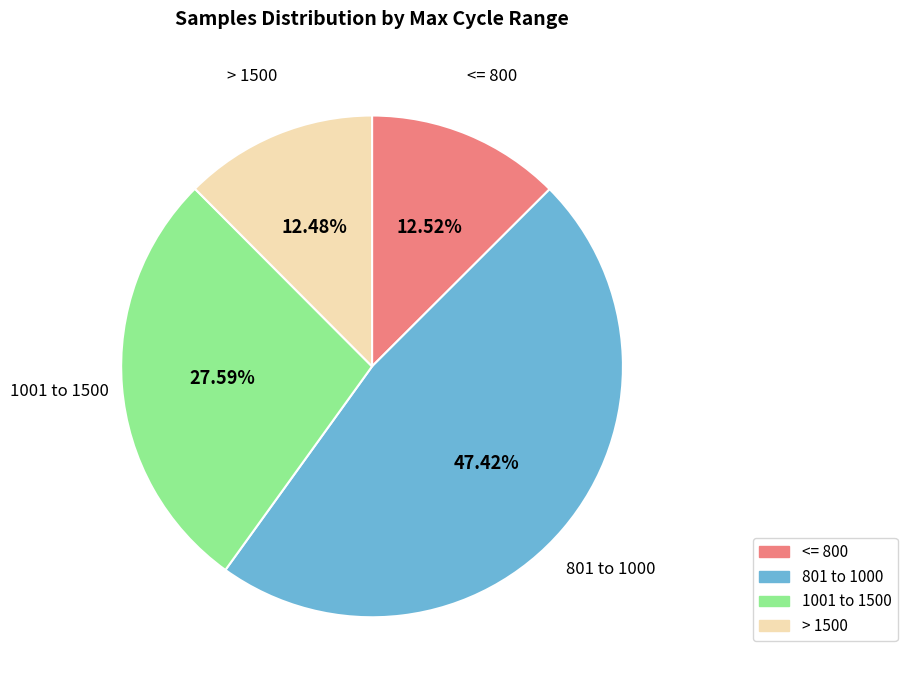

Approximately how many times larger is the value at <= 800 compared to > 1500?

1.0